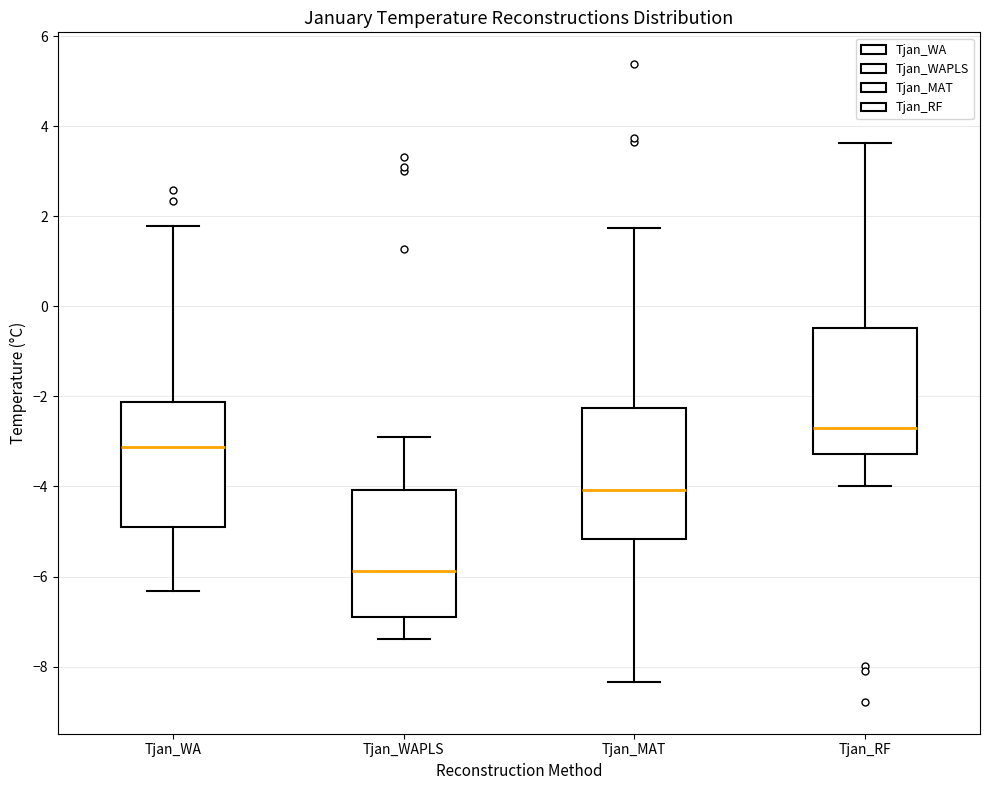

Where is the upper edge of the box for Tjan_WA on the y-axis? The values are not printed on the chart, so give them approximately, as read against the axis.

-2.2